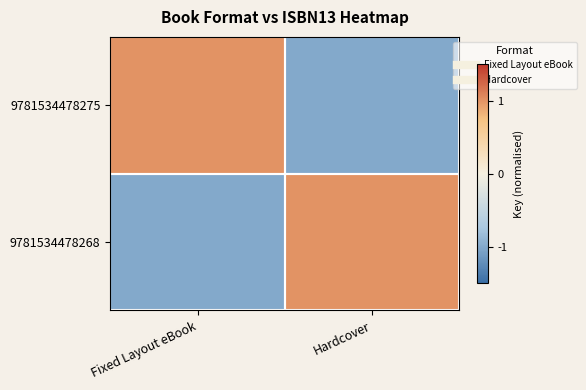

At which category is the sum across all series the highest?

Fixed Layout eBook